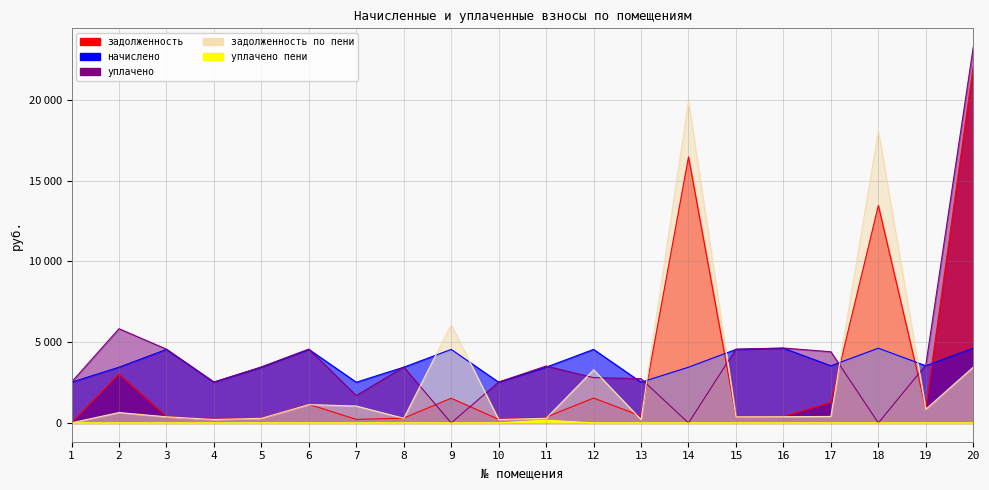

What is the value of the начислено point at the 5th from the left?

3449.6